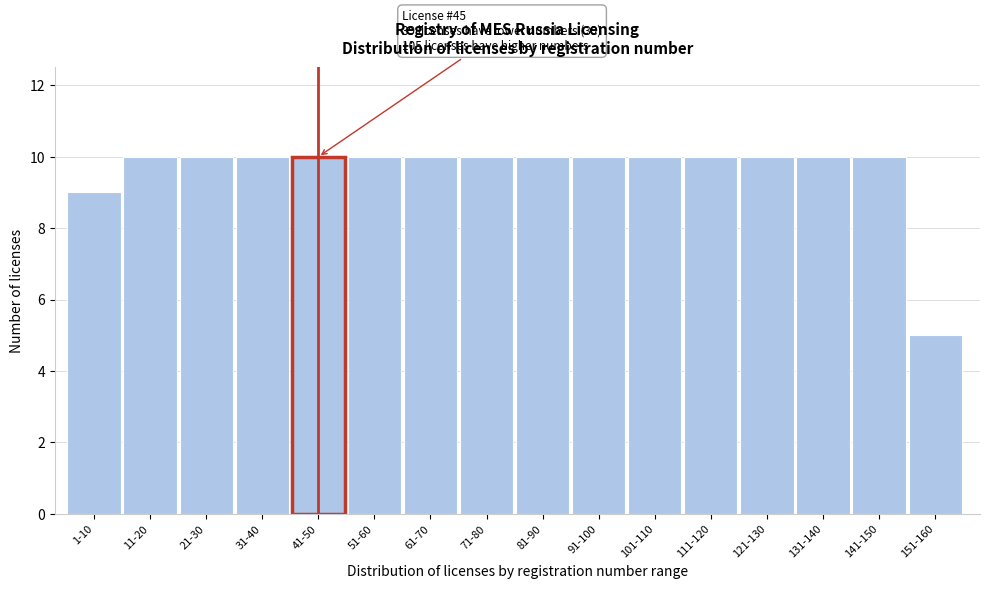

Reading left to right, extract all data points from this chart.

9	10	10	10	10	10	10	10	10	10	10	10	10	10	10	5